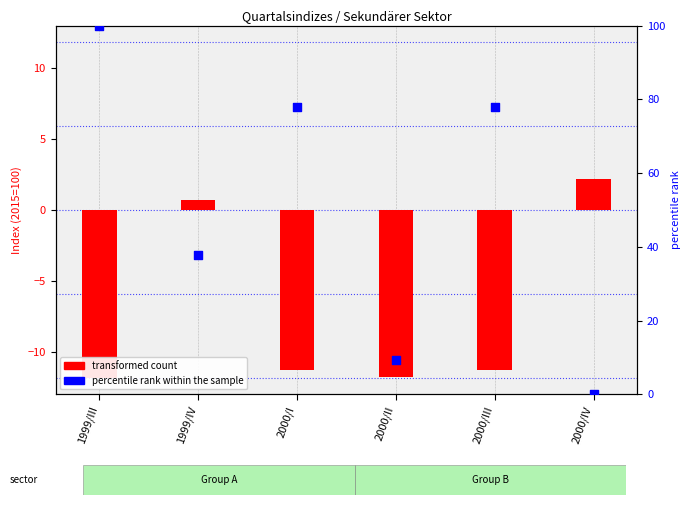

Is the value of percentile rank within the sample at 2000/II greater than the value of transformed count at 1999/III?

Yes